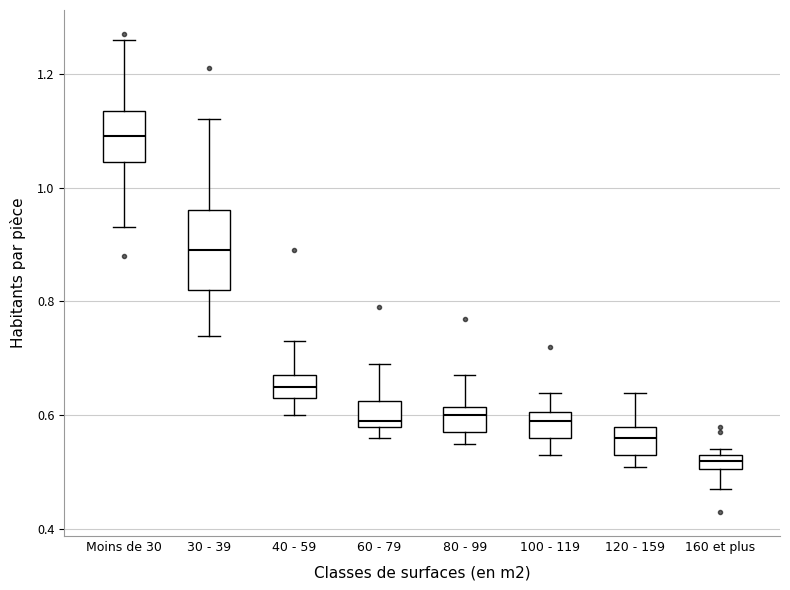

Which box has the lowest median line?

160 et plus